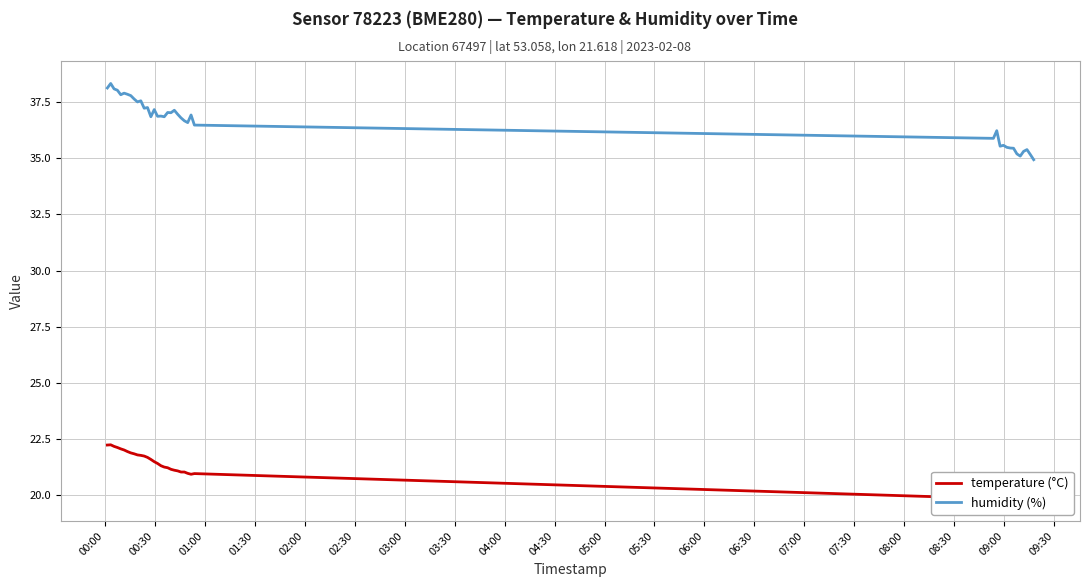

What is the highest value of the humidity (%) series?

38.3